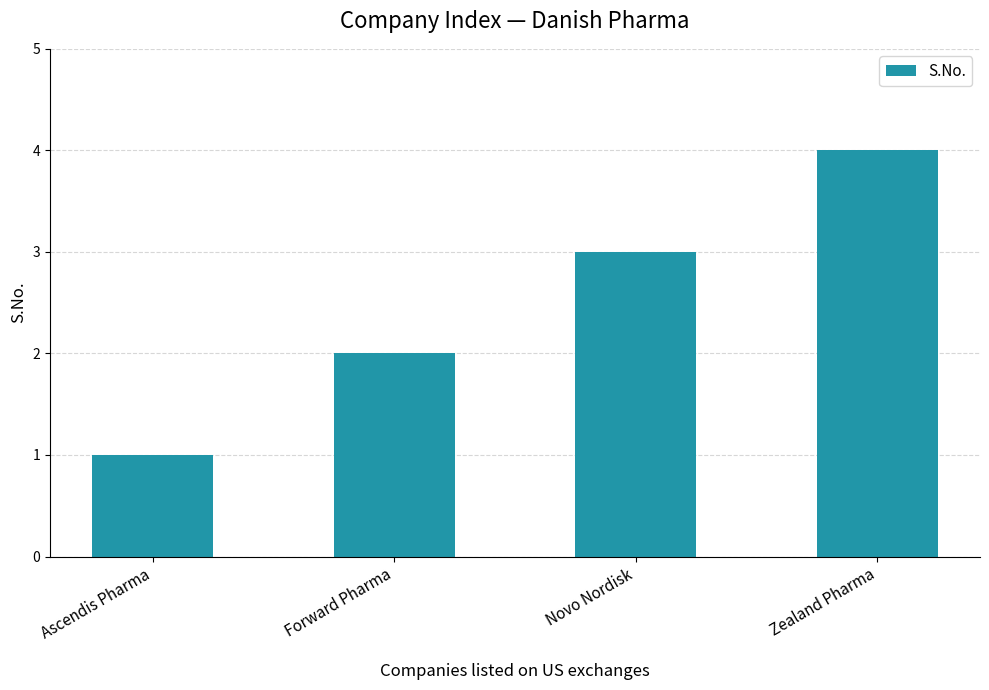

Between Ascendis Pharma and Zealand Pharma, which is larger?

Zealand Pharma